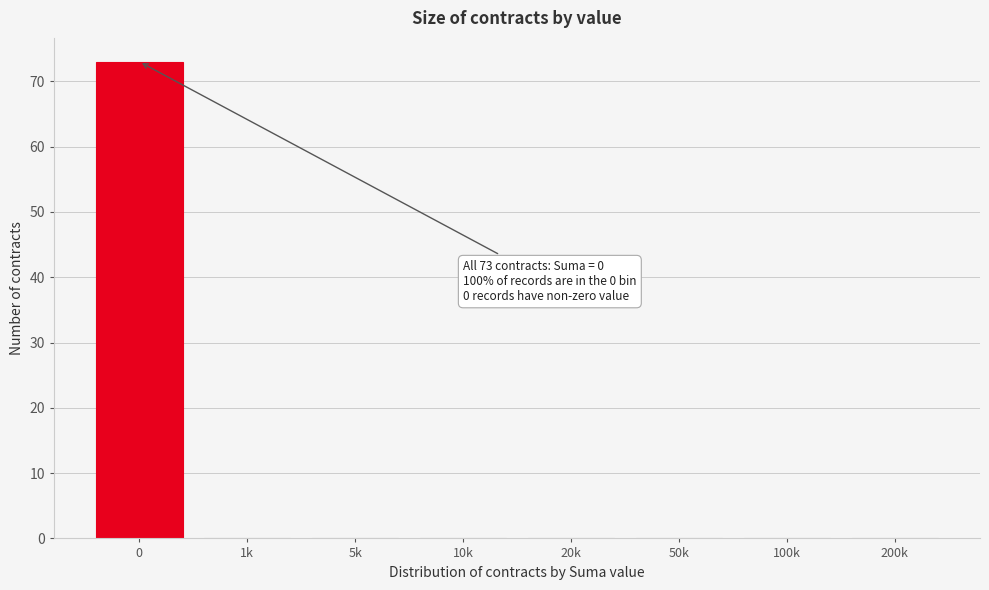

Reading right to left, what are all the values shown in this chart?

200k=0	100k=0	50k=0	20k=0	10k=0	5k=0	1k=0	0=73